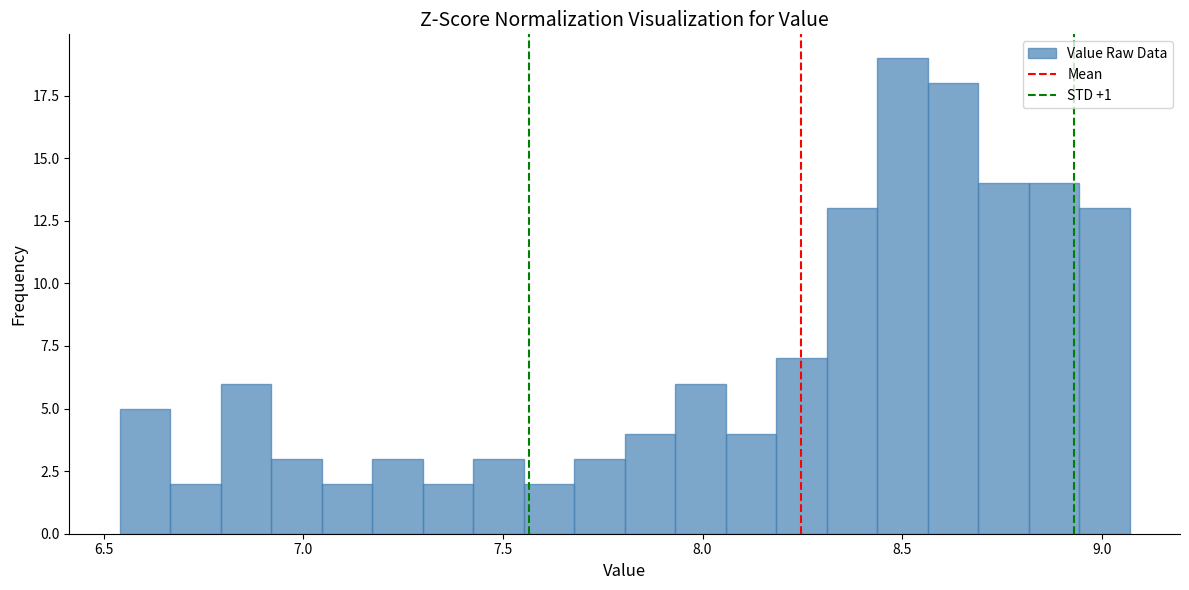

Read against the x-axis, roughly where is the centre of the tallest bar?

8.50